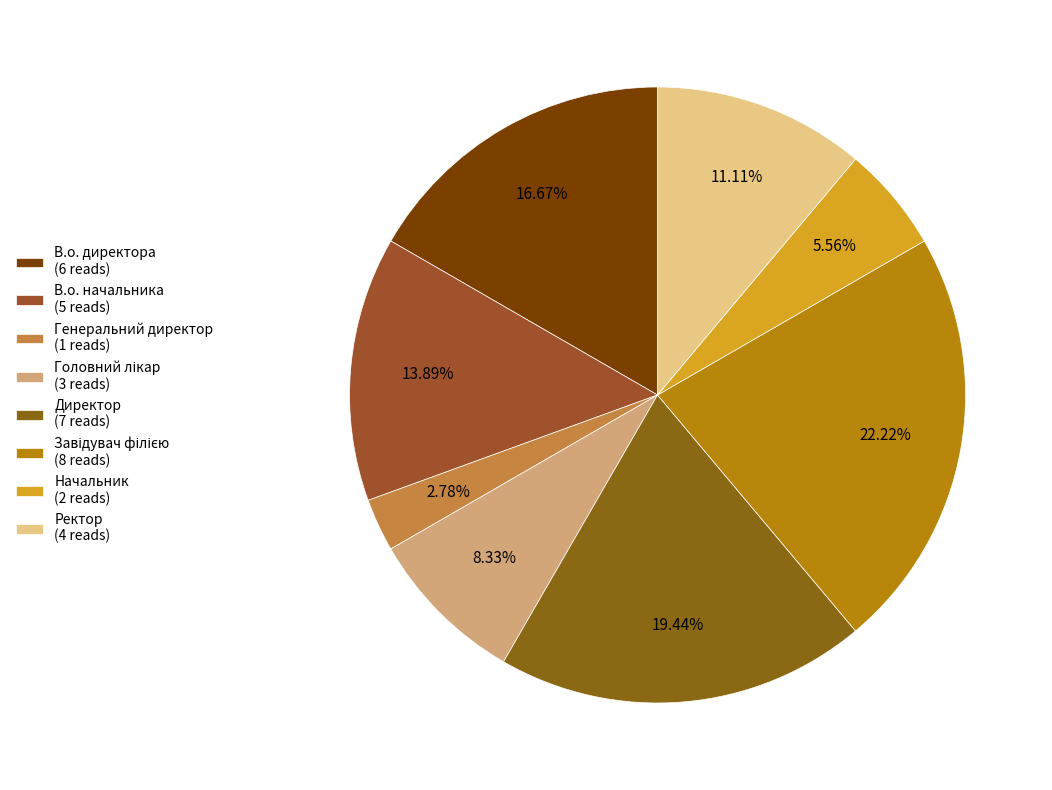

Is it true that Начальник is 6% of the pie?

True